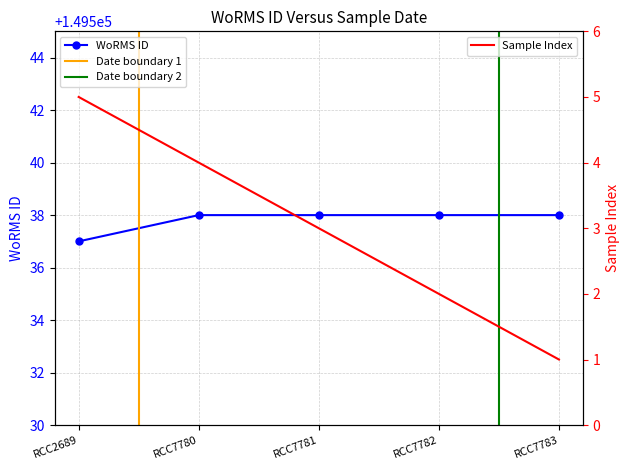

Is it true that WoRMS ID equals 256468 at RCC7780?

False